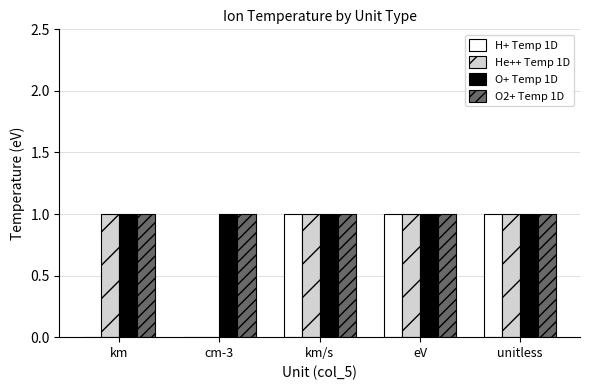

What is the total value across all series at eV?

4